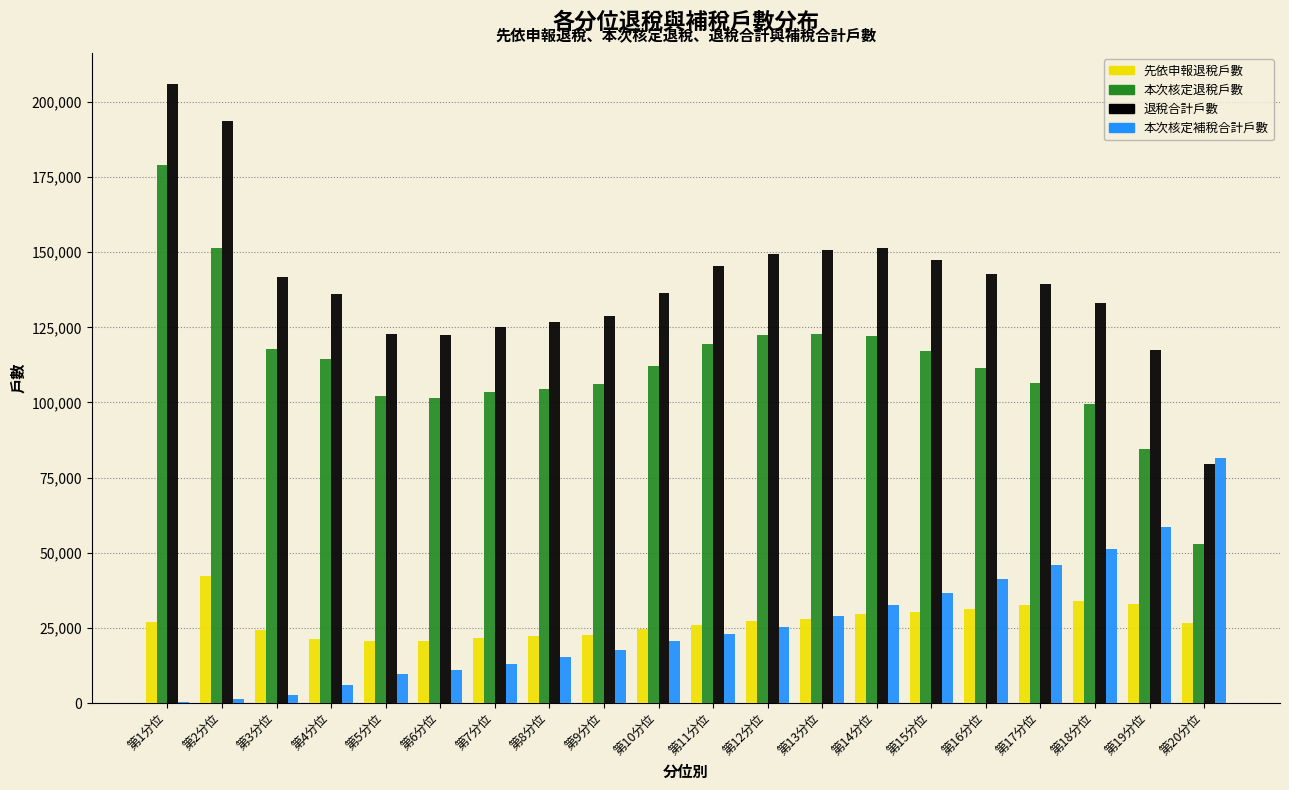

At which category is the sum across all series the highest?

第1分位